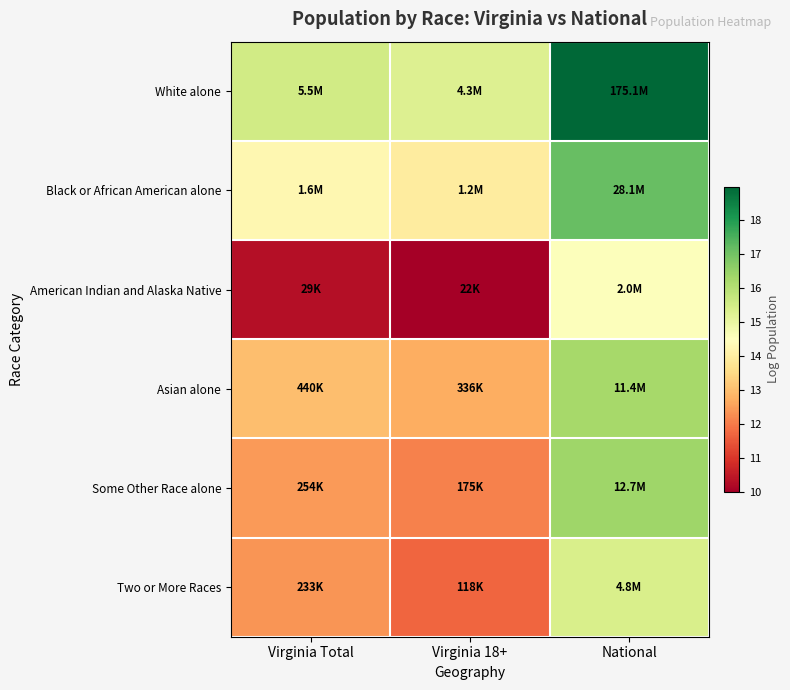

Which series has the largest total across all categories?

White alone